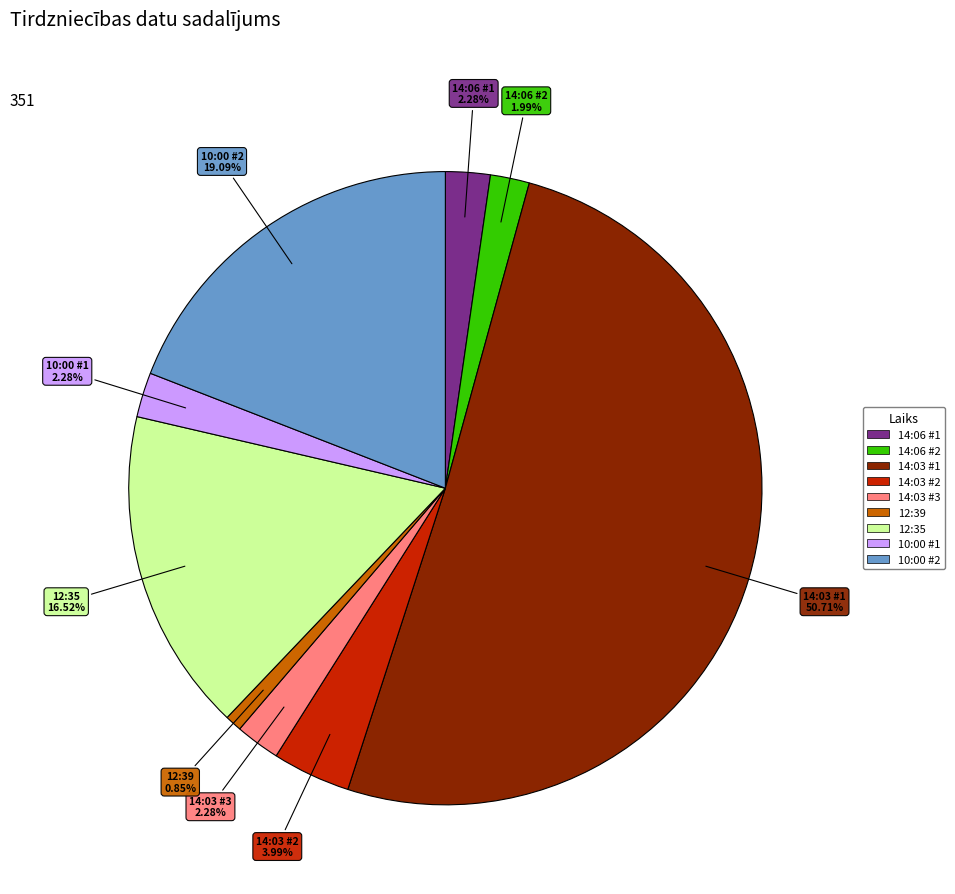

How many segments does this pie chart have?

9